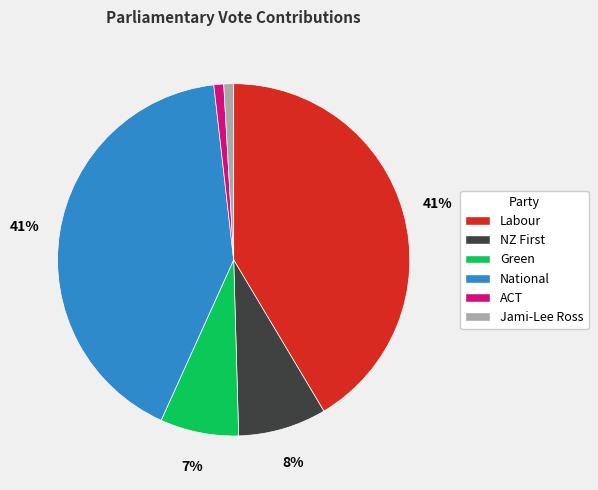

What percentage is the Green slice, to the nearest percent?

7%